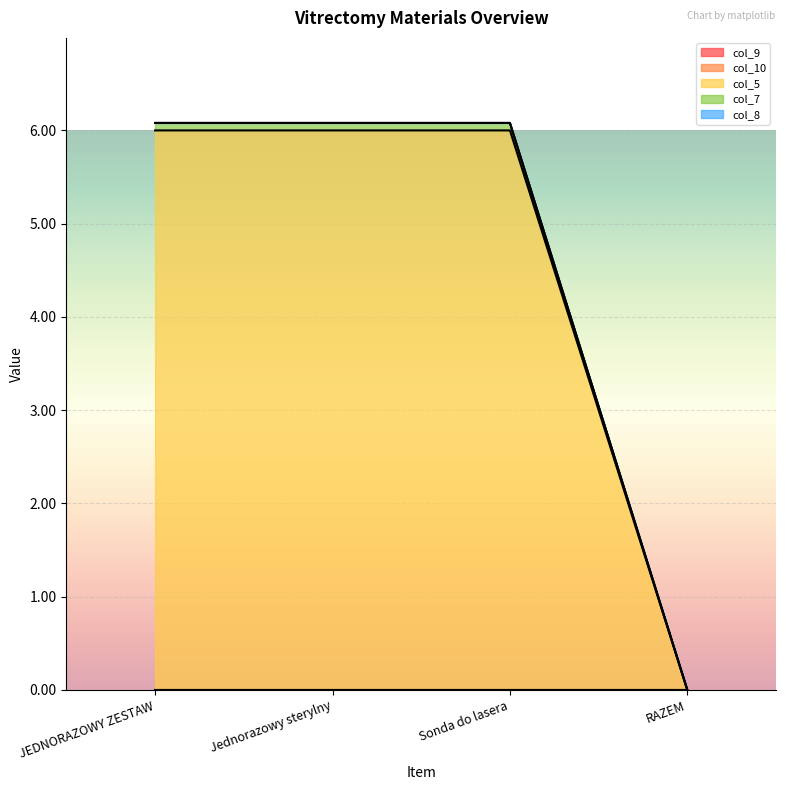

Which series has the widest spread of values?

col_5